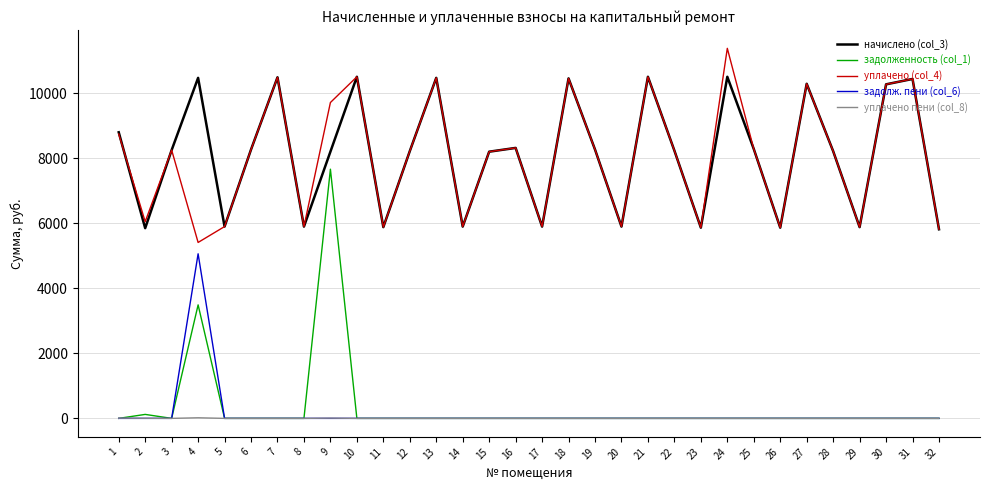

Which category has the highest value in the задолженность (col_1) series?

9